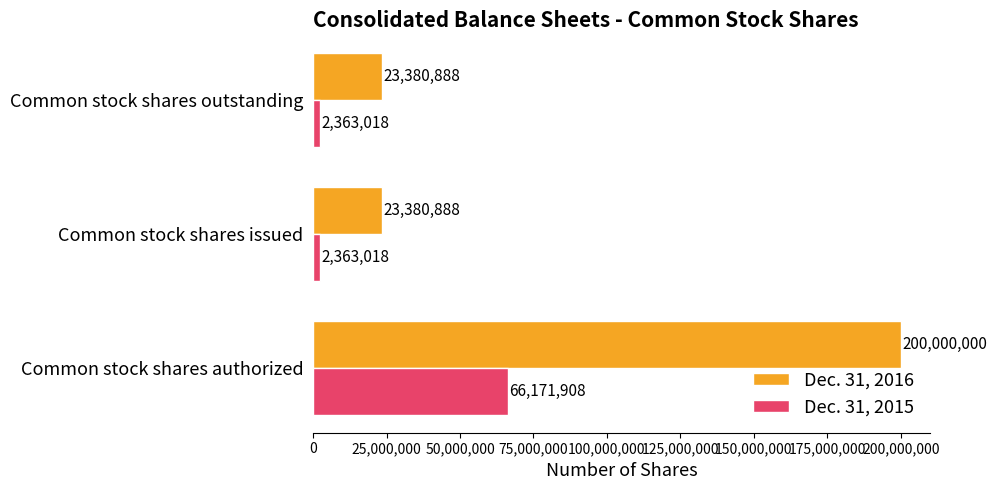

What is the lowest value of the Dec. 31, 2015 series?

2363018